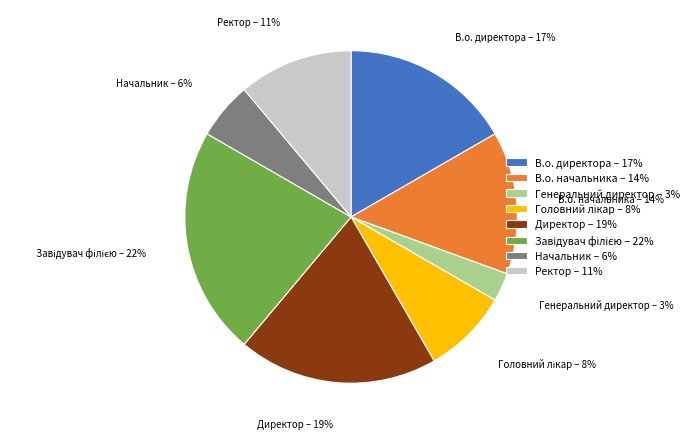

Is there a majority slice in this chart?

No